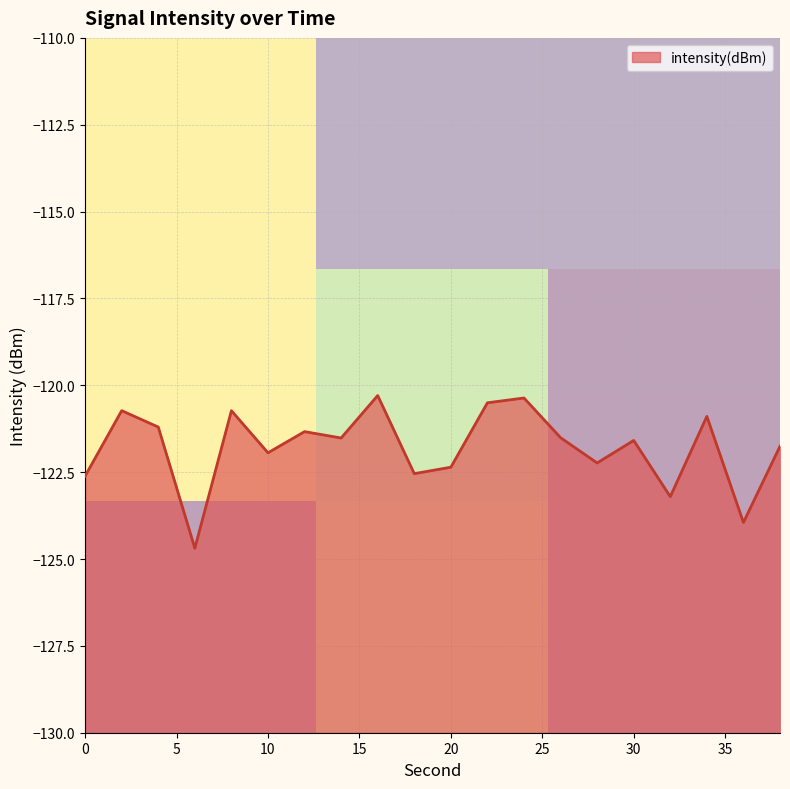

Is it true that intensity(dBm) equals -215.9 at 0?

False